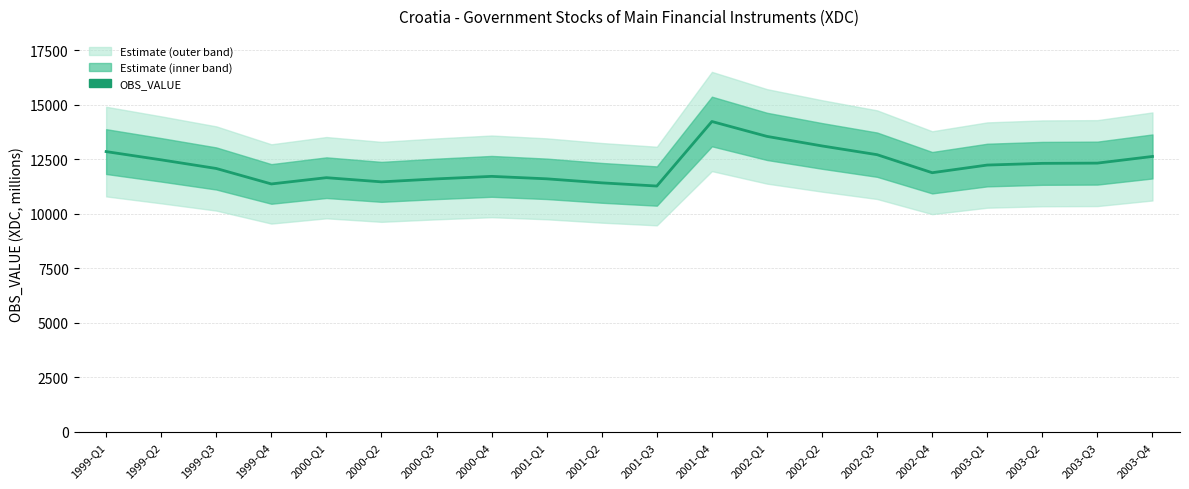

What is the difference between the second highest and minimum values?

2278.7